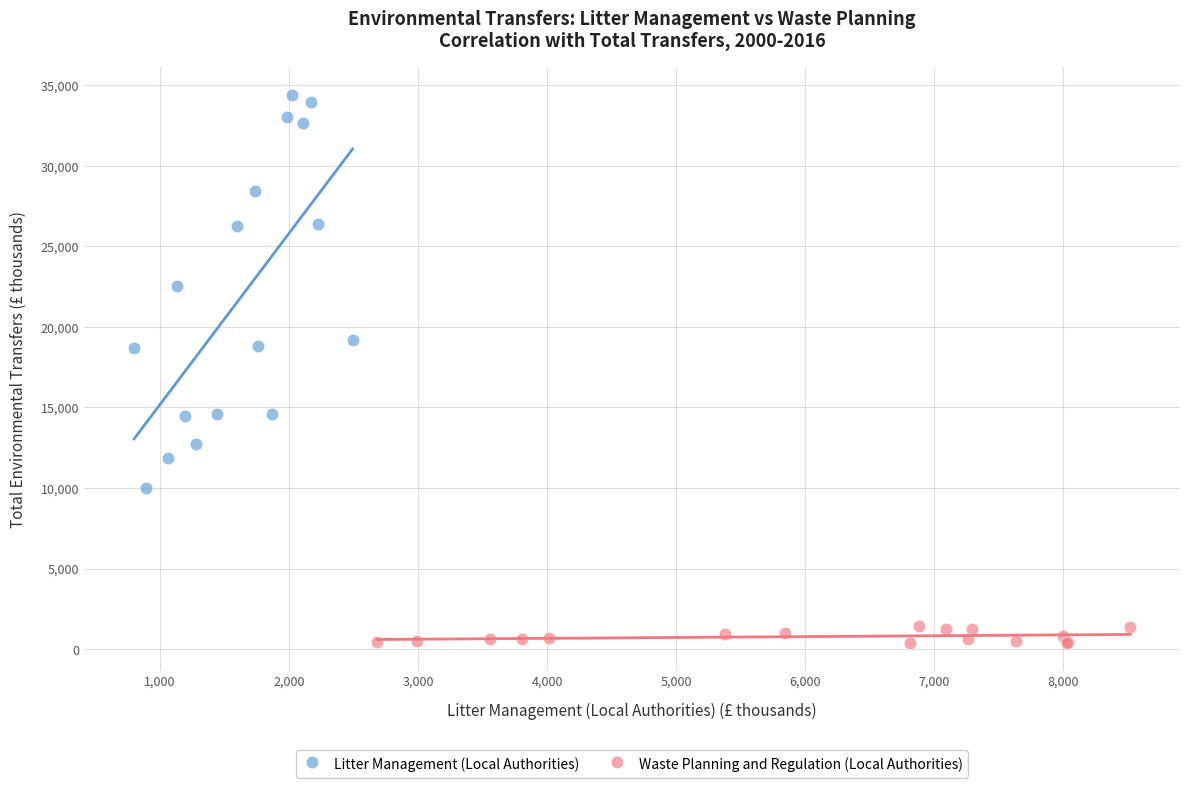

Which series has the largest Y range (max minus min)?

Litter Management (Local Authorities)